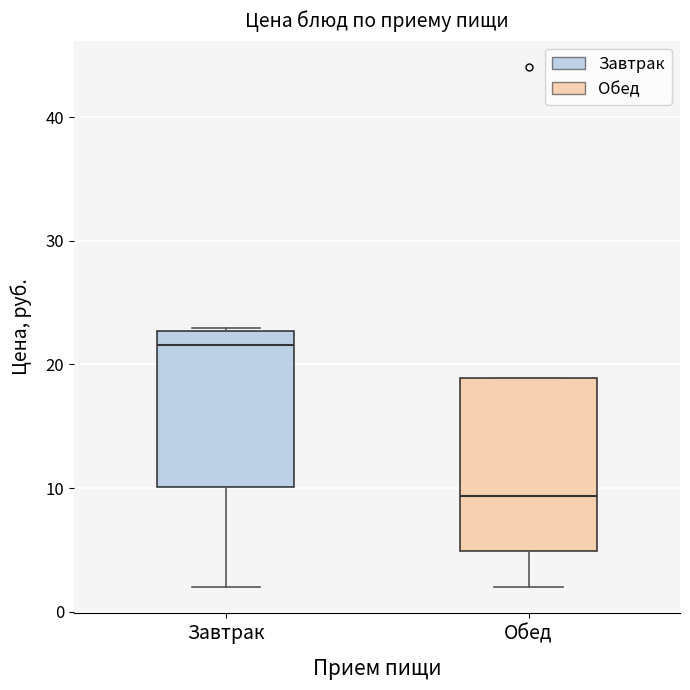

Which box's median line is the lowest?

Обед